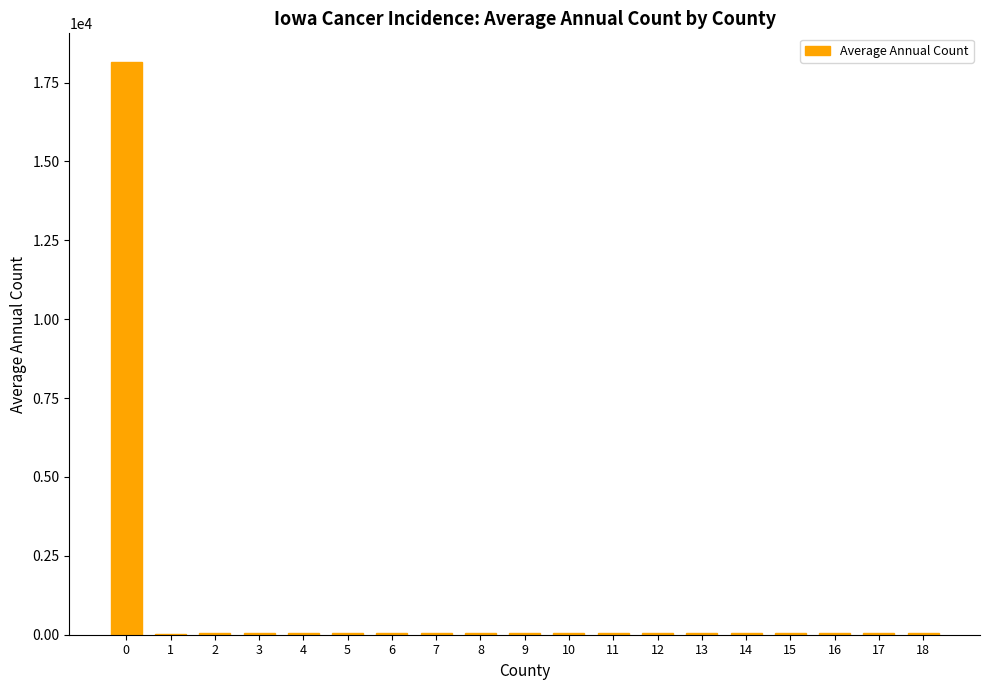

The chart shows a value of 54 at 13. True or false?

True